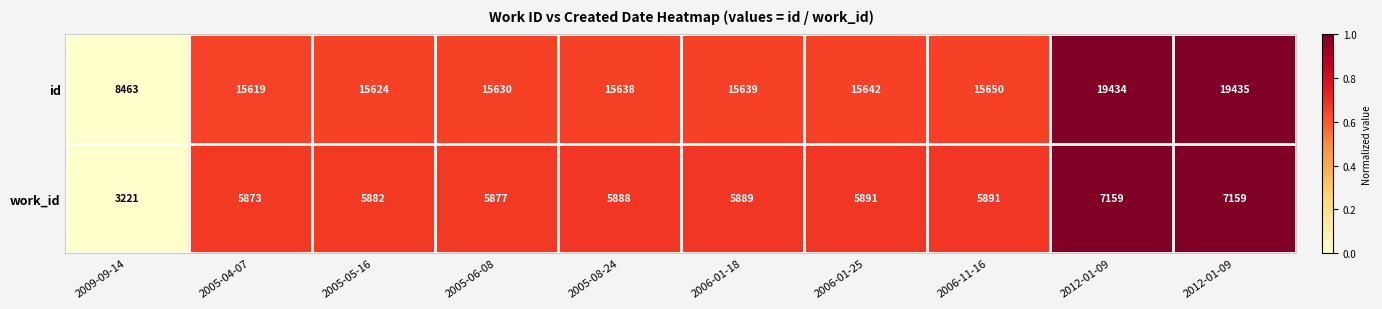

Reading right to left, extract all data points from this chart.

id: 2012-01-09=19435.0	2012-01-09=19434.0	2006-11-16=15650.0	2006-01-25=15642.0	2006-01-18=15639.0	2005-08-24=15638.0	2005-06-08=15630.0	2005-05-16=15624.0	2005-04-07=15619.0	2009-09-14=8463.0
work_id: 2012-01-09=7159.0	2012-01-09=7159.0	2006-11-16=5891.0	2006-01-25=5891.0	2006-01-18=5889.0	2005-08-24=5888.0	2005-06-08=5877.0	2005-05-16=5882.0	2005-04-07=5873.0	2009-09-14=3221.0